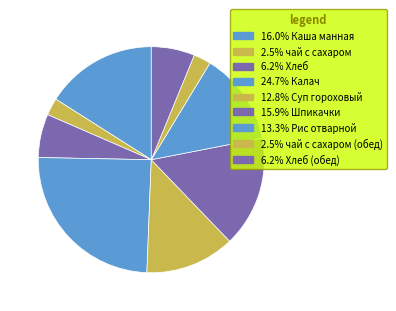

Count the number of slices in the pie.

9